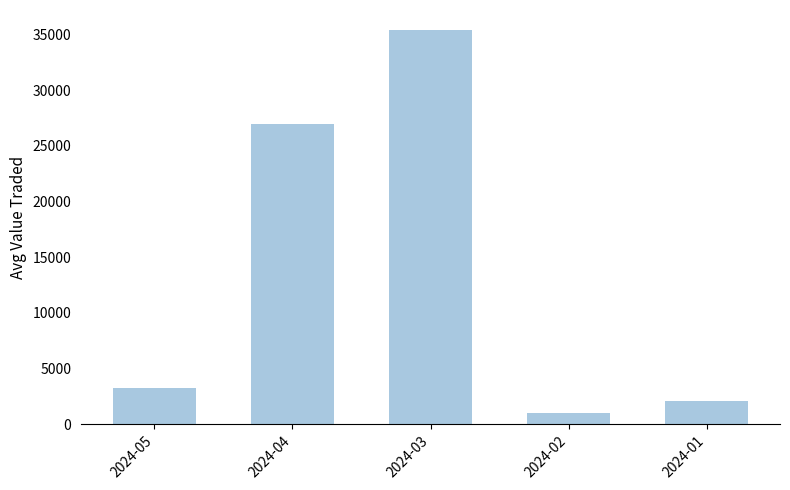

Which category has the lowest value across all series?

2024-02